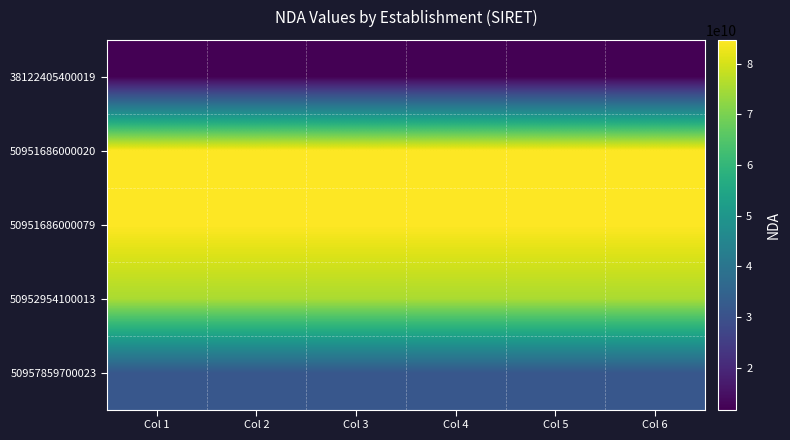

Between Col 3 and Col 4, which is larger?

Col 3